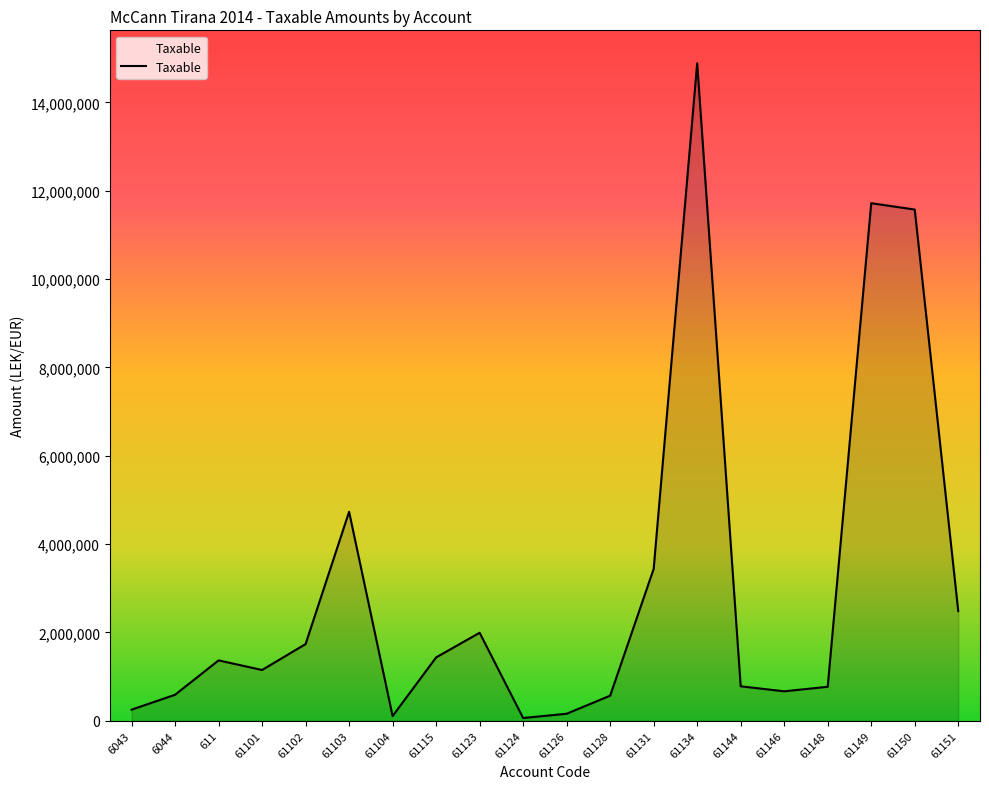

Is it true that the value at 61151 is 1604465?

False